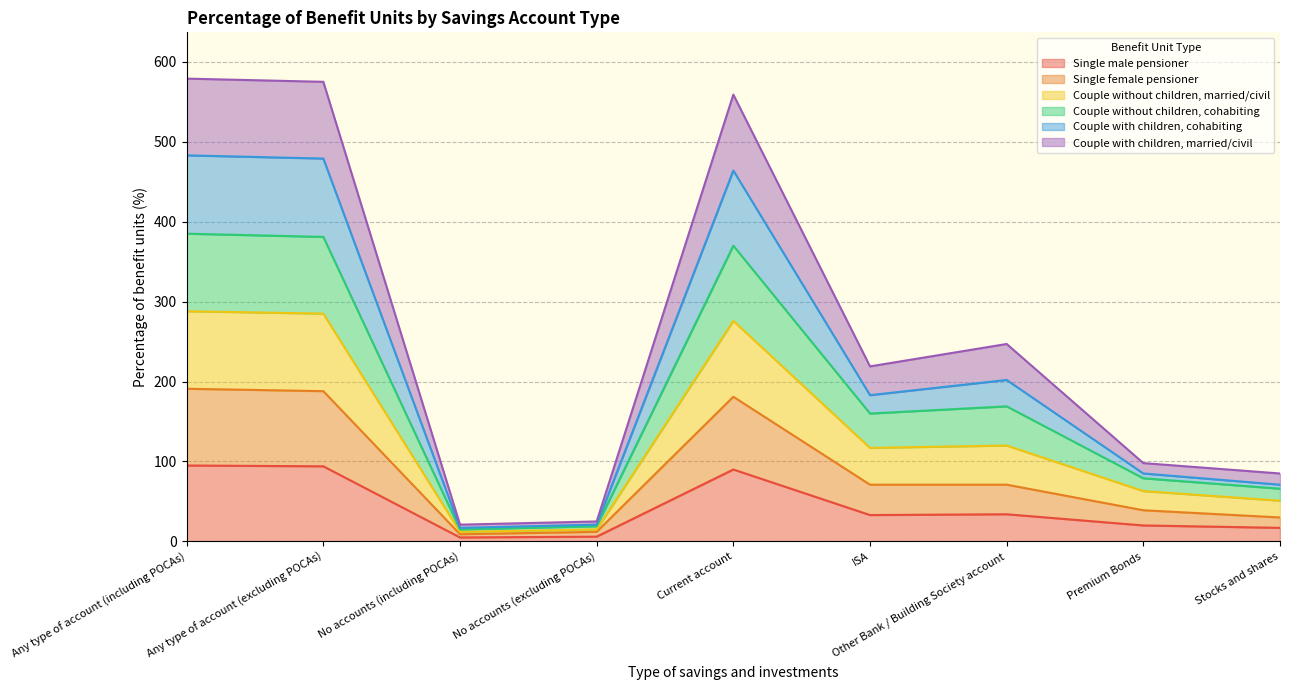

Is it true that Couple with children, cohabiting equals 331 at Other Bank / Building Society account?

False